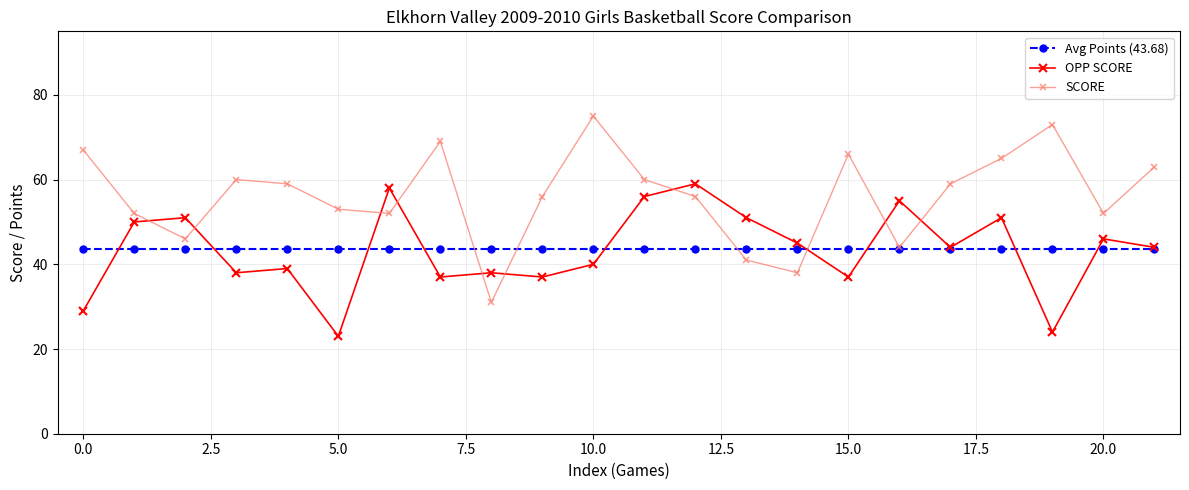

Is this an area chart (filled region under the line)?

No